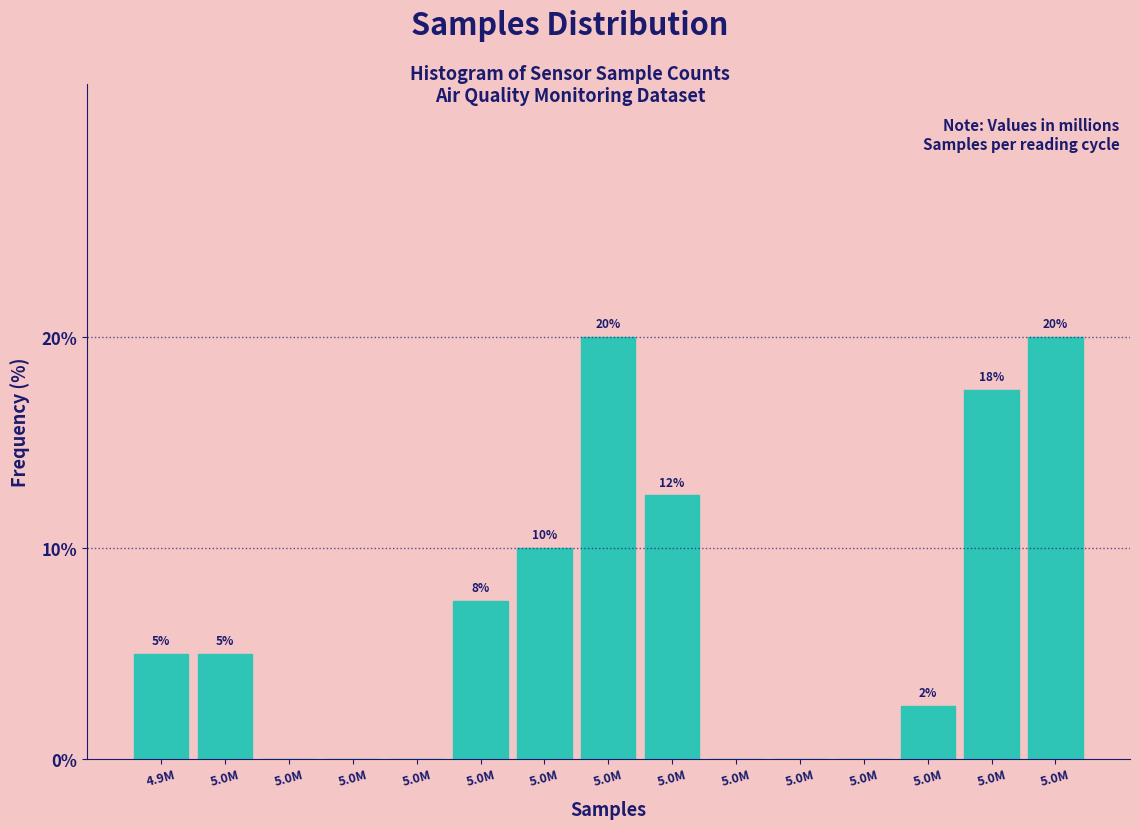

How many data points does each series have?

15